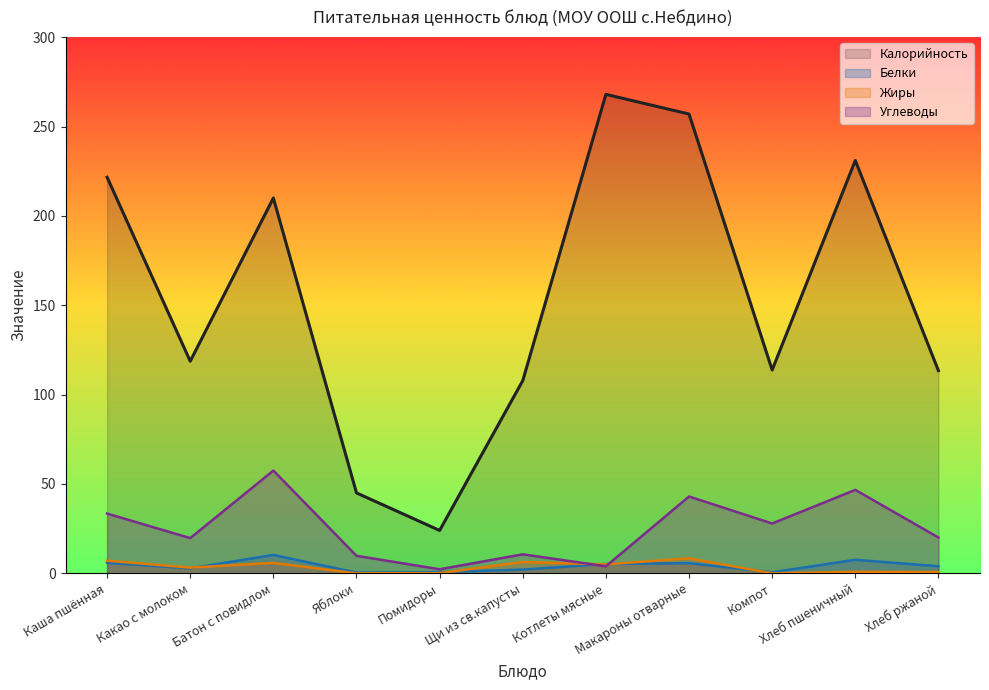

True or false: Жиры and Белки cross at least once.

True